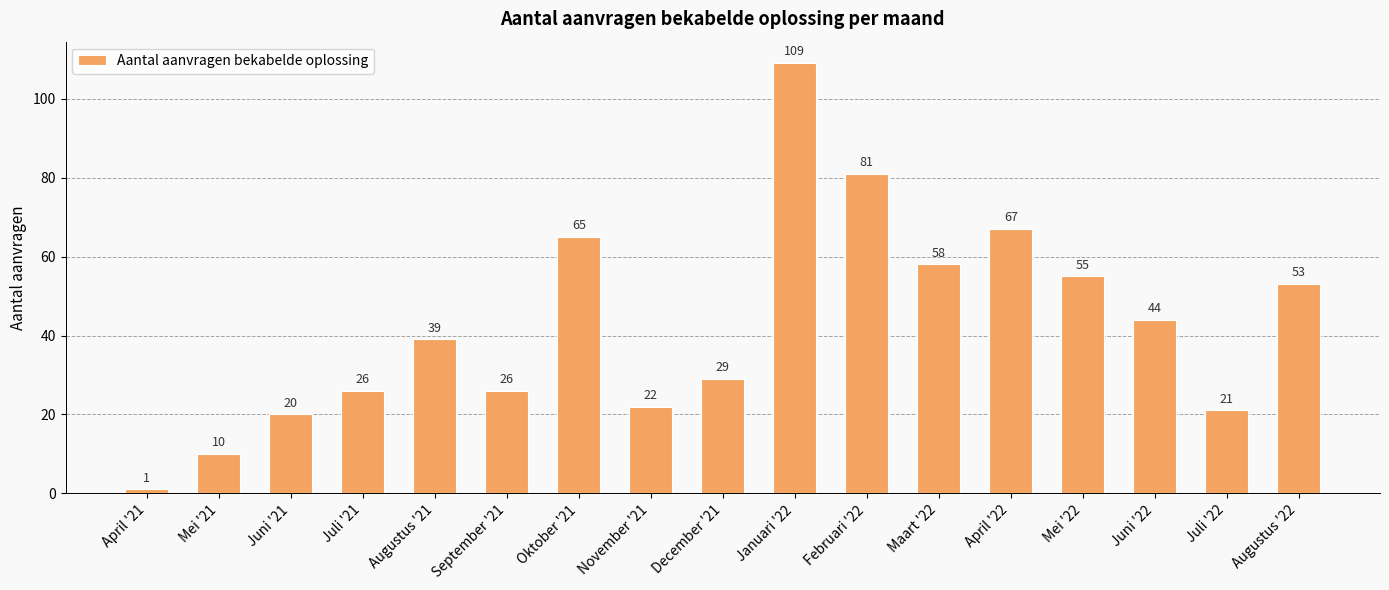

What is the label of the 10th bar from the right?

November '21